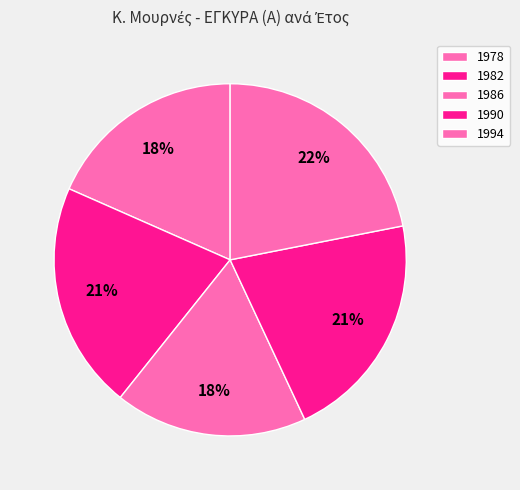

Count the number of slices in the pie.

5